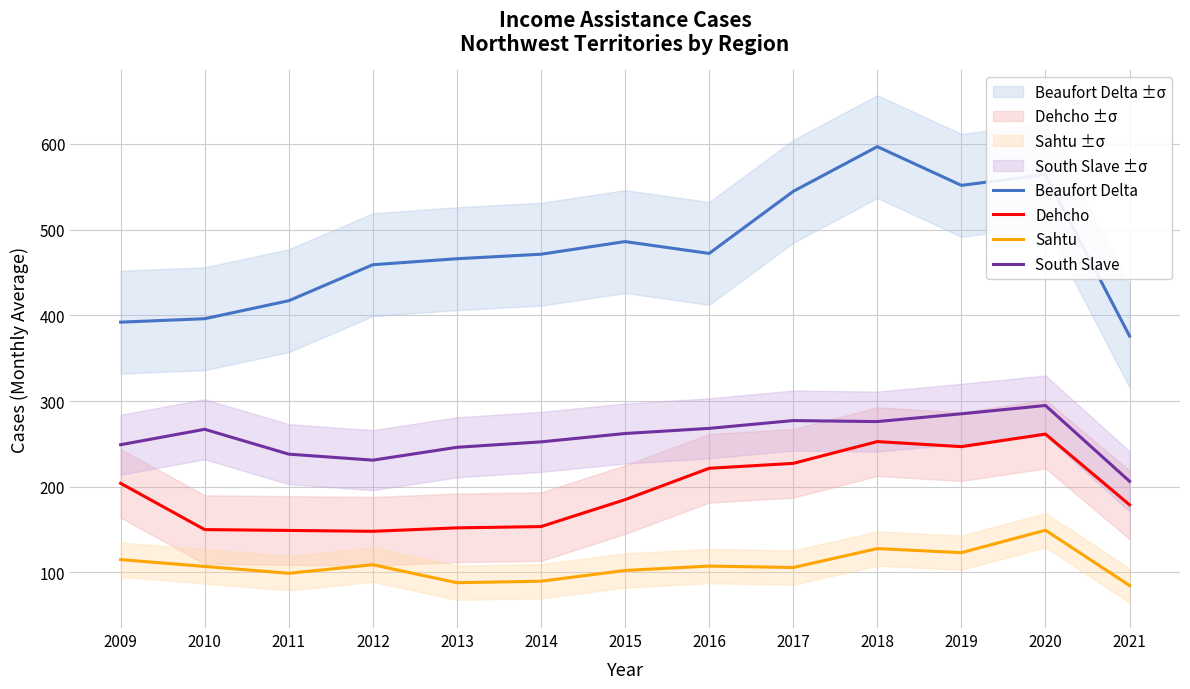

List the labels in order of South Slave value, smallest first.

2021, 2012, 2011, 2013, 2009, 2014, 2015, 2010, 2016, 2018, 2017, 2019, 2020